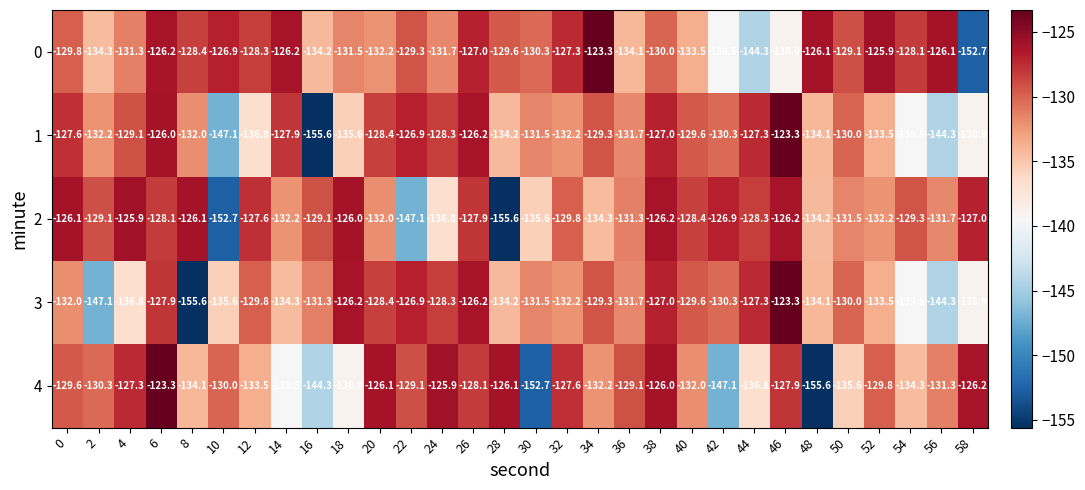

What is the maximum value shown in the chart?

-123.3